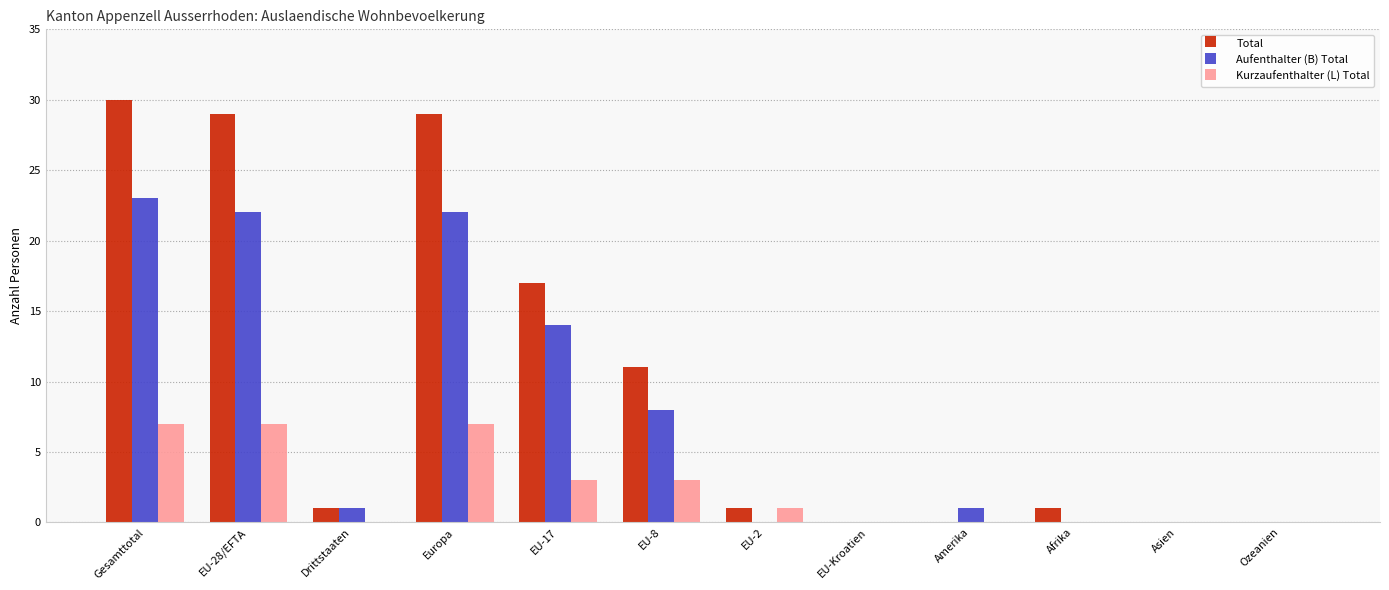

What are all the series names shown in the legend?

Total, Aufenthalter (B) Total, Kurzaufenthalter (L) Total